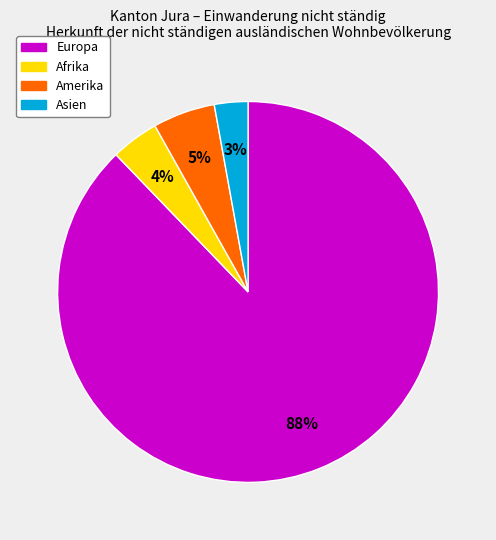

Is there any slice that represents more than half of the pie?

Yes